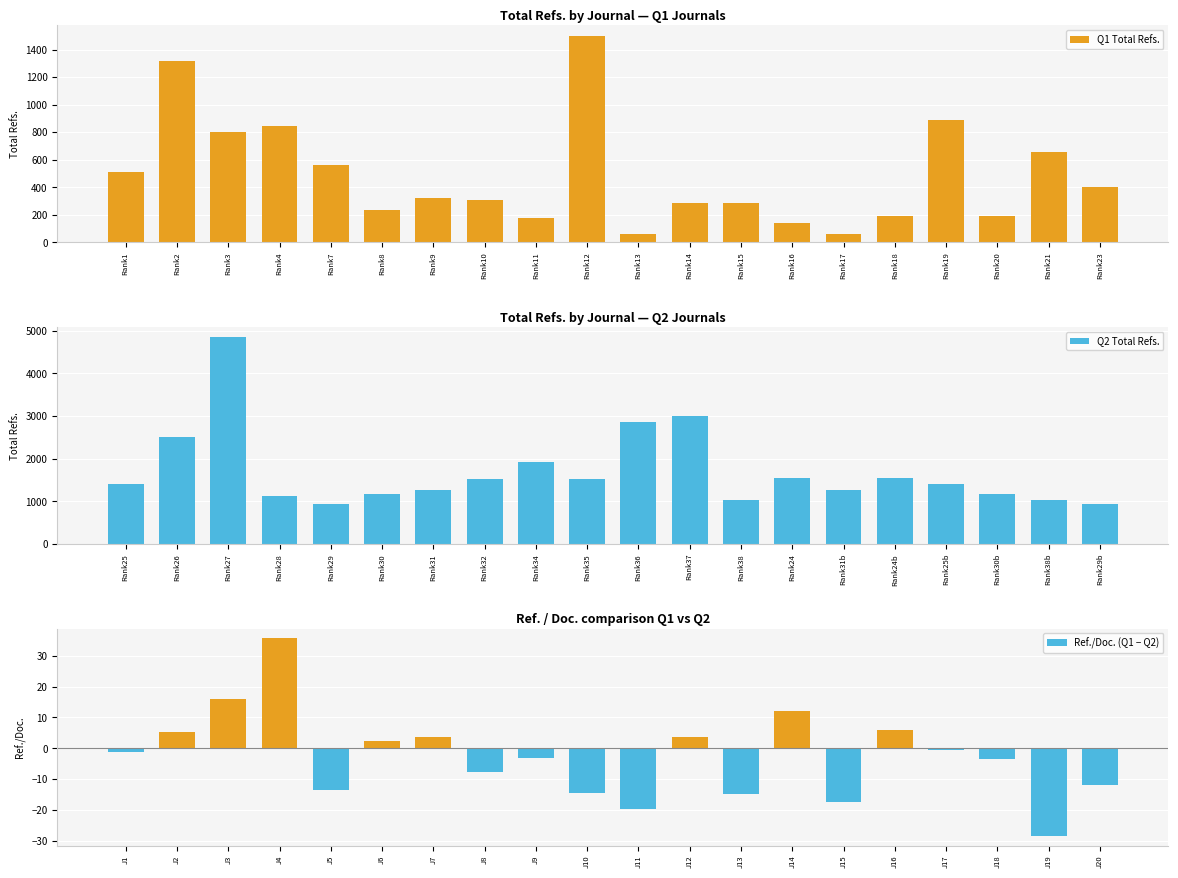

How many groups of bars are there?

20